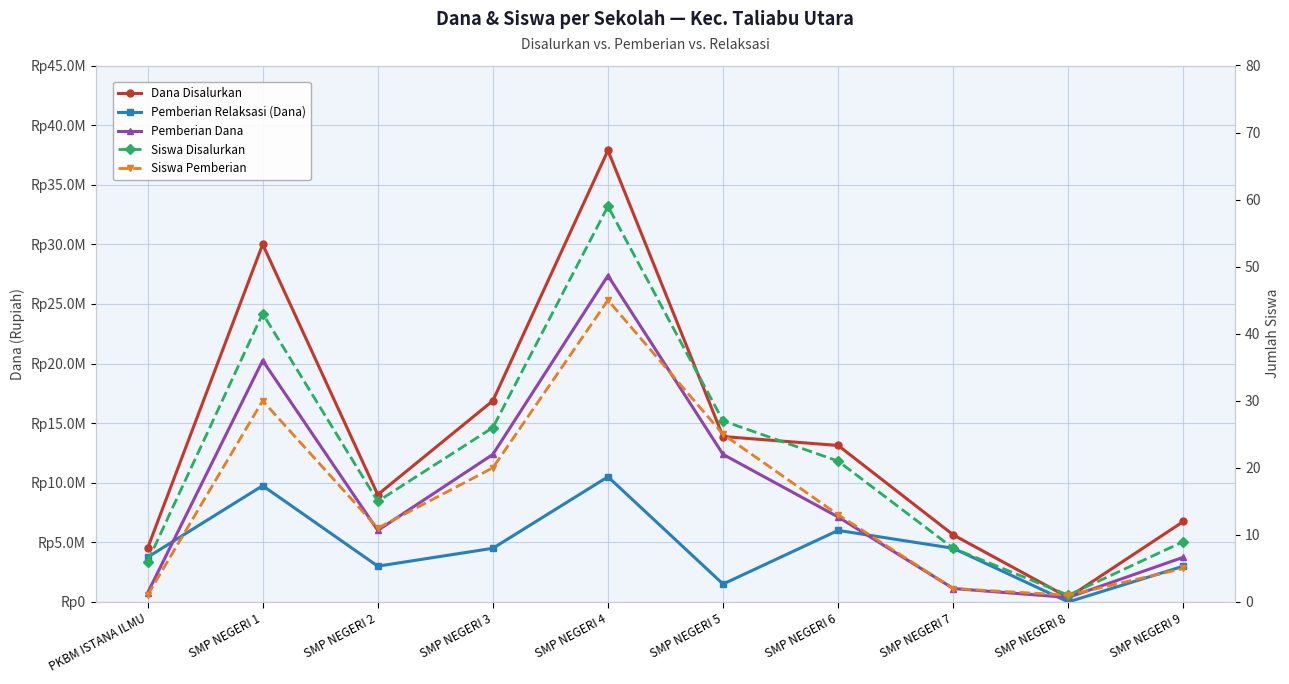

At which label does Pemberian Dana first exceed 7125000?

SMP NEGERI 1